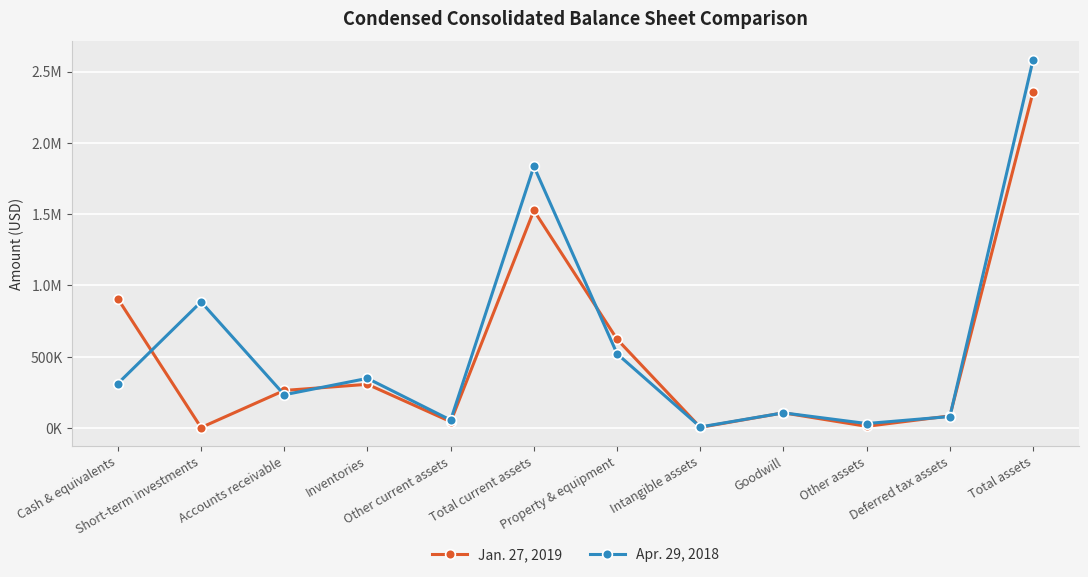

What is the sum of the Apr. 29, 2018 values at Inventories and Total assets?

2931712